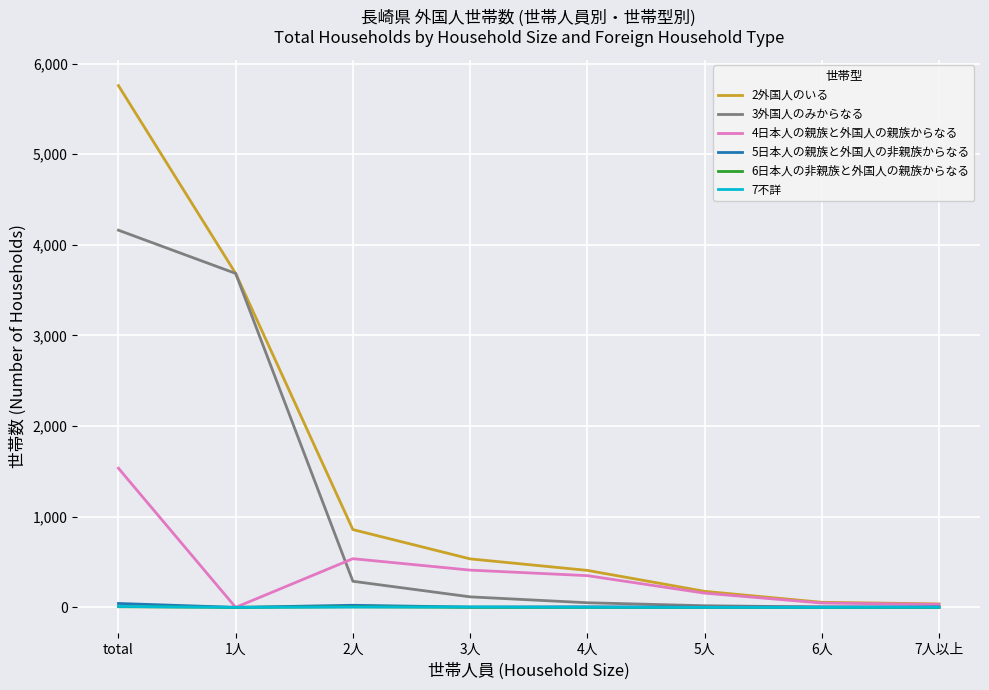

How many series are shown in this chart?

6